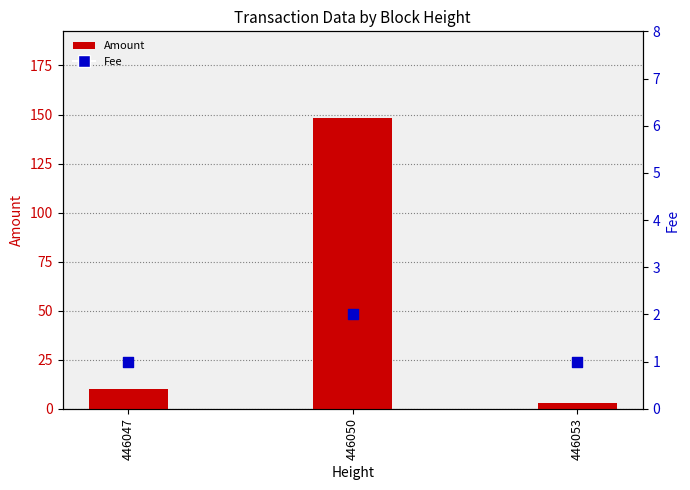

At how many categories does at least one series exceed 15?

1